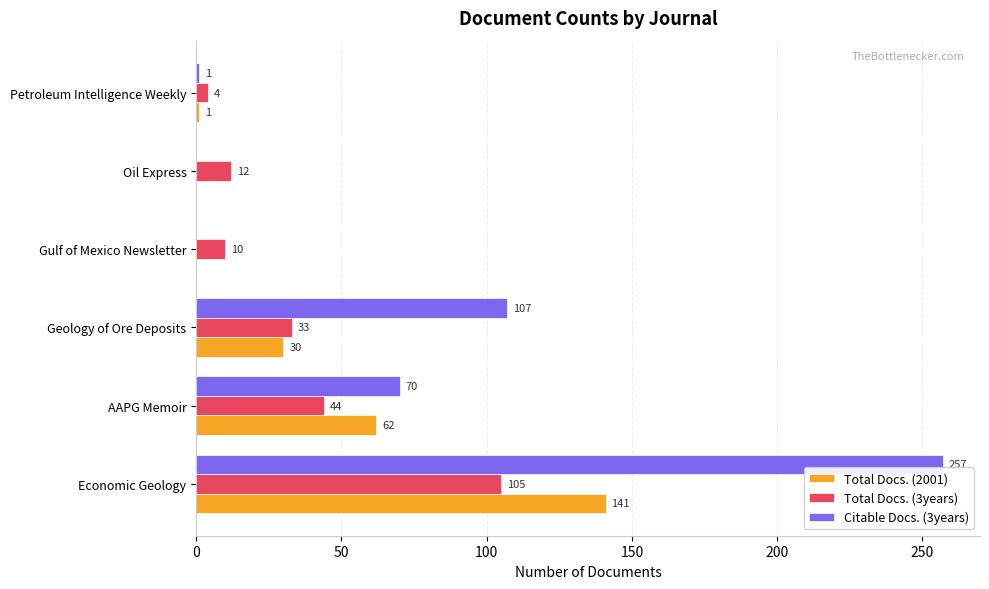

Where is Total Docs. (2001) nearest to the value 70?

AAPG Memoir